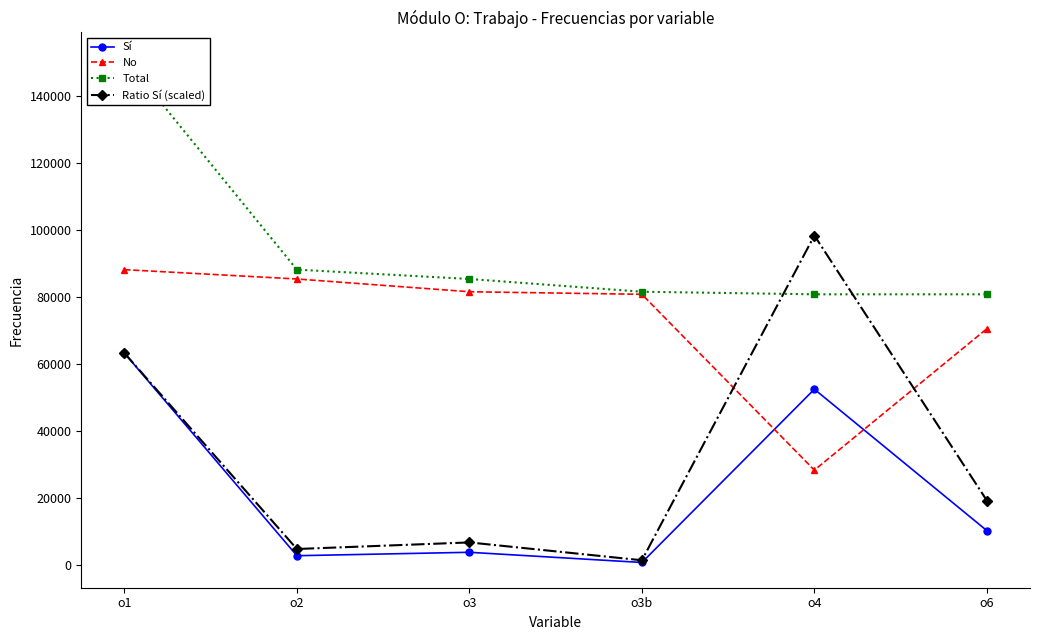

What is the difference between the second highest and minimum values in the Total series?

7358.0